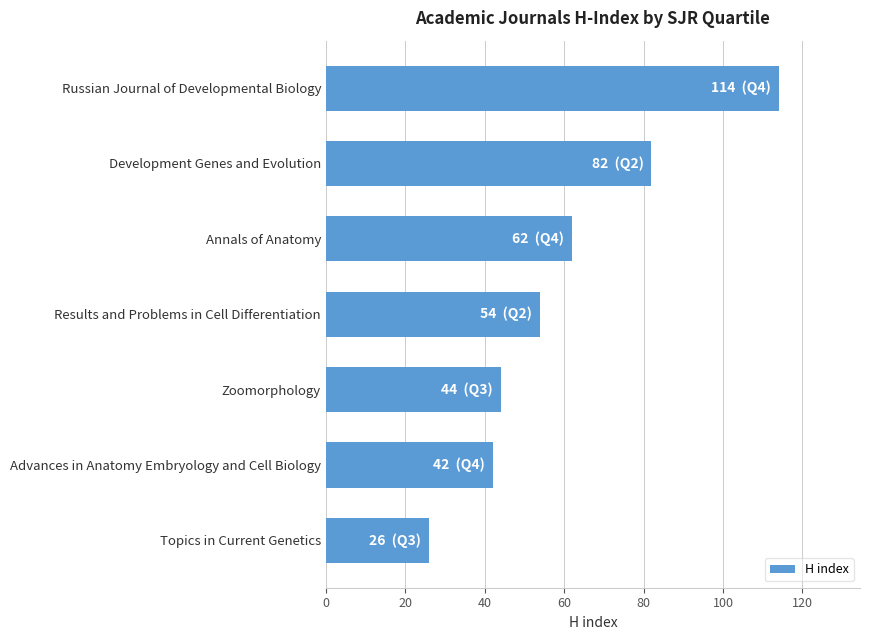

Are the bars horizontal?

Yes